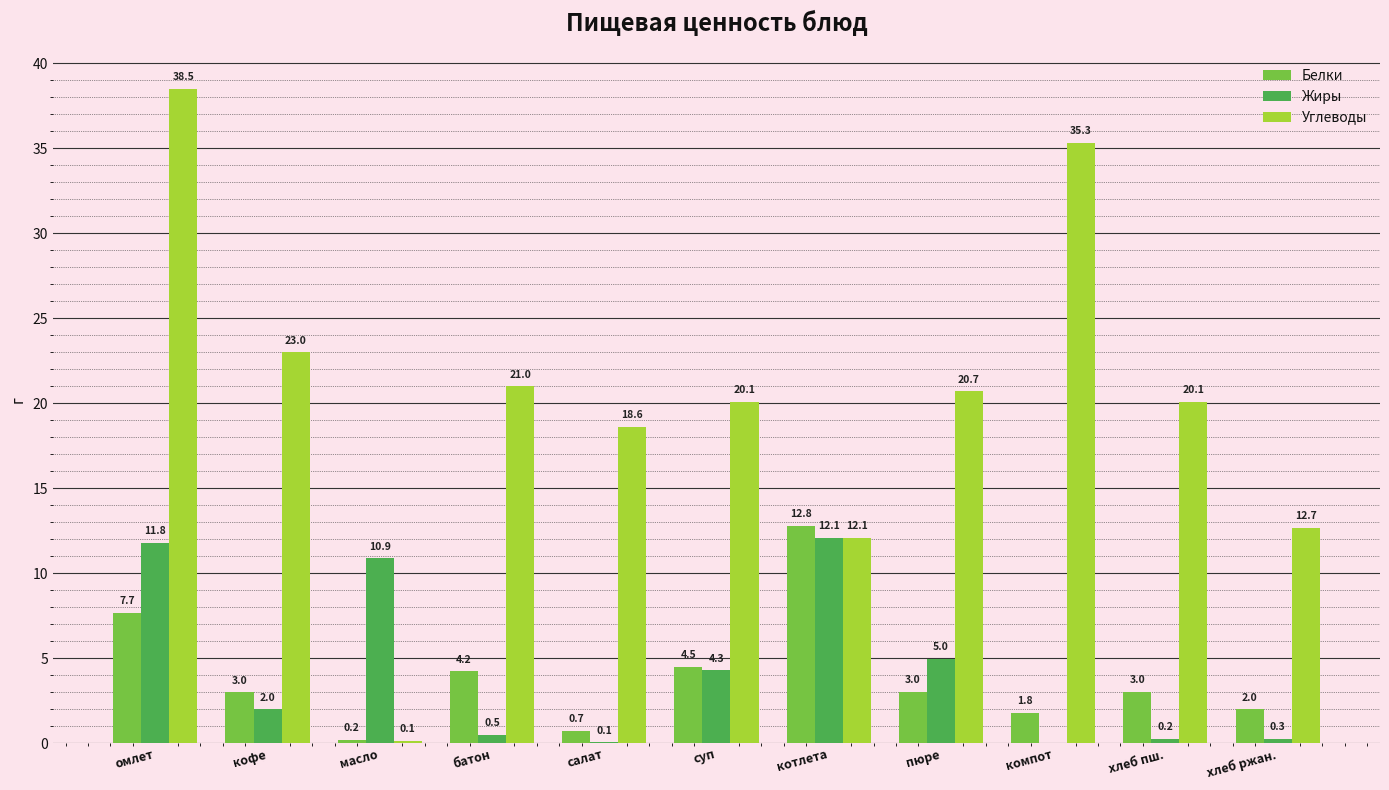

What is the sum of the Углеводы values at кофе and пюре?

43.7